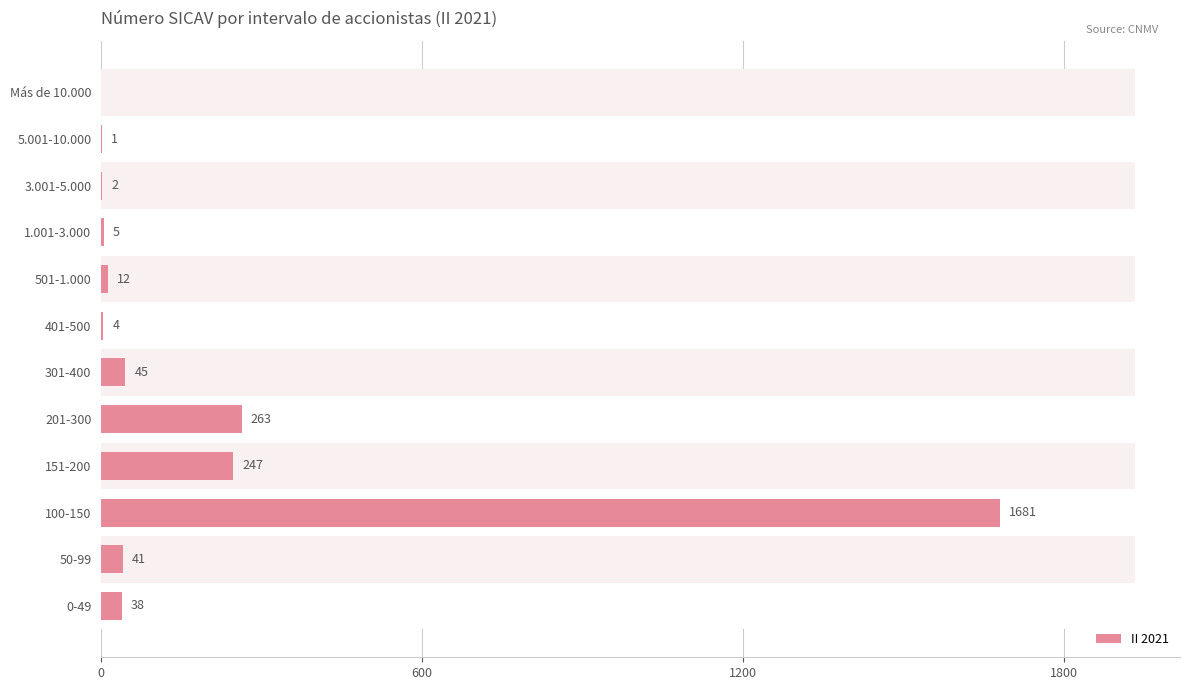

True or false: the data shows 615 at Más de 10.000.

False